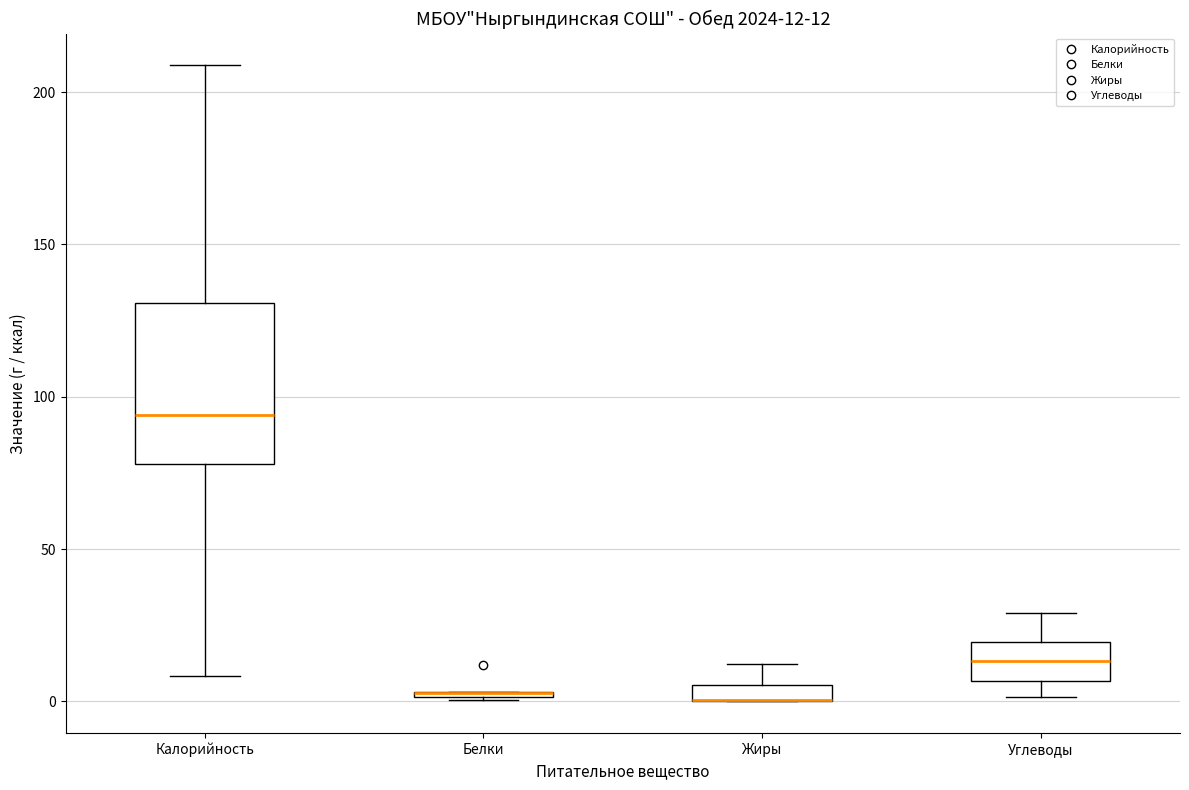

Which box is the tallest, from its lower edge to its upper edge?

Калорийность